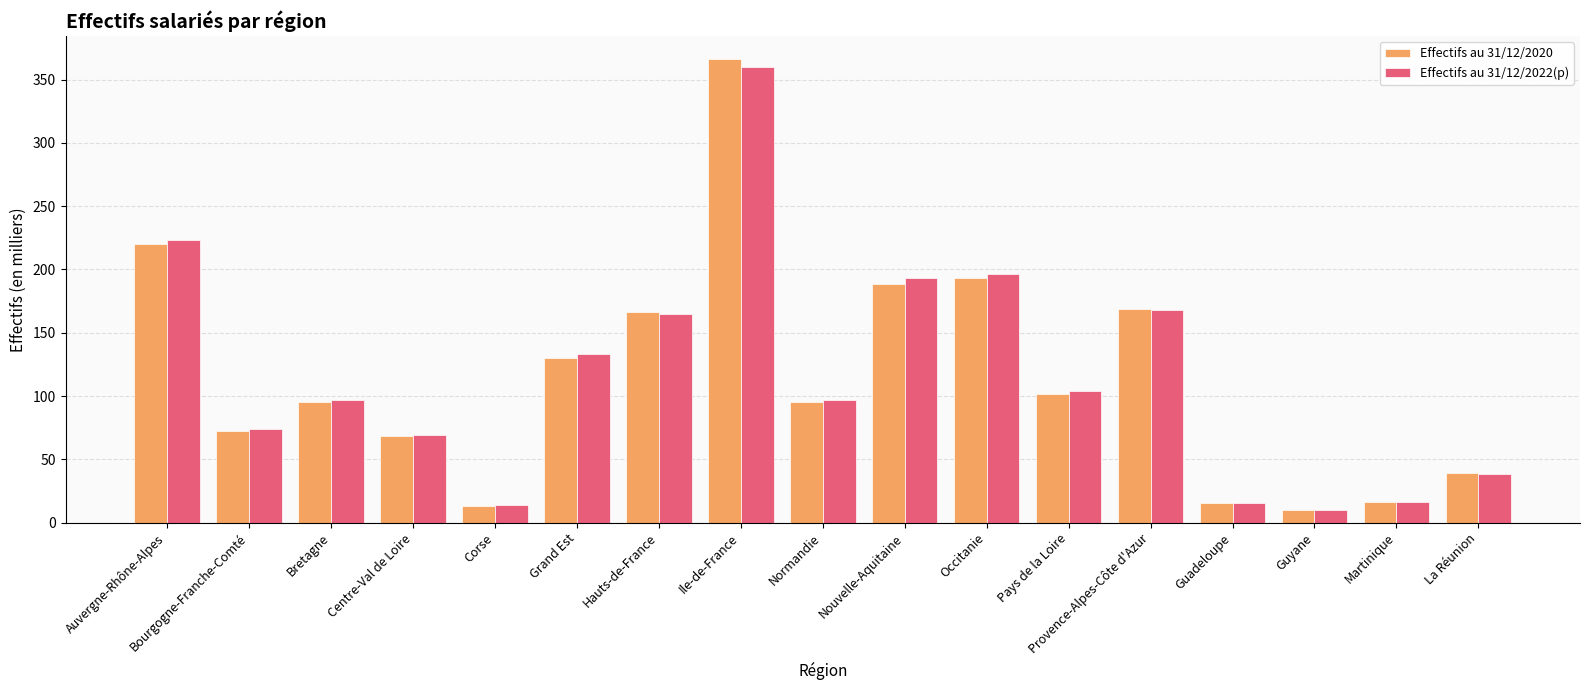

What are all the series names shown in the legend?

Effectifs au 31/12/2020, Effectifs au 31/12/2022(p)